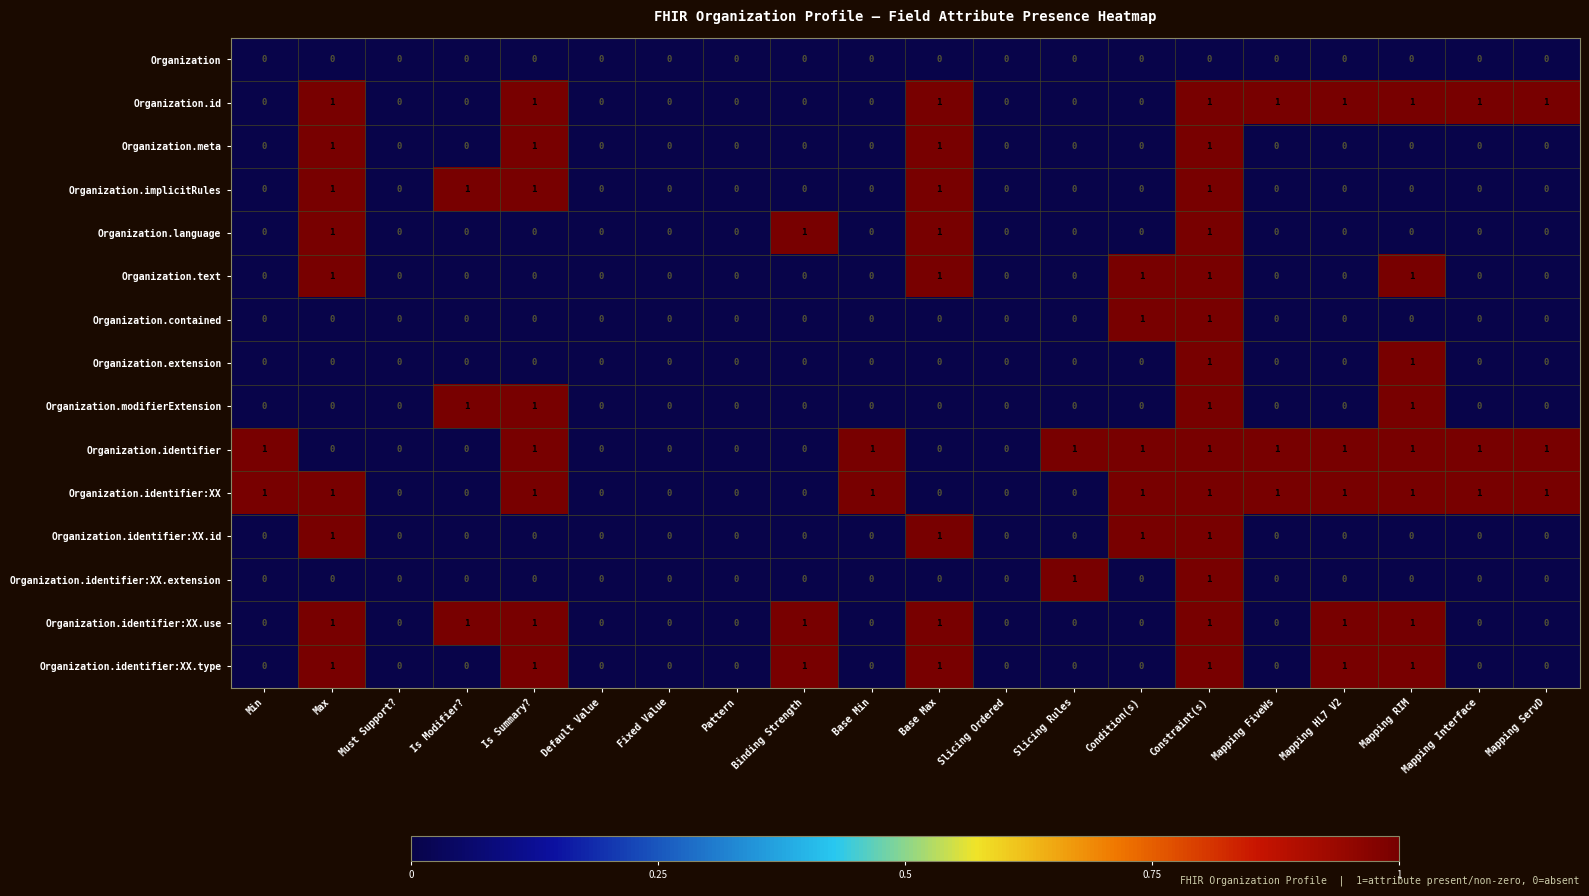

Is the value of Organization.identifier:XX.id at Max greater than the value of Organization.implicitRules at Pattern?

Yes